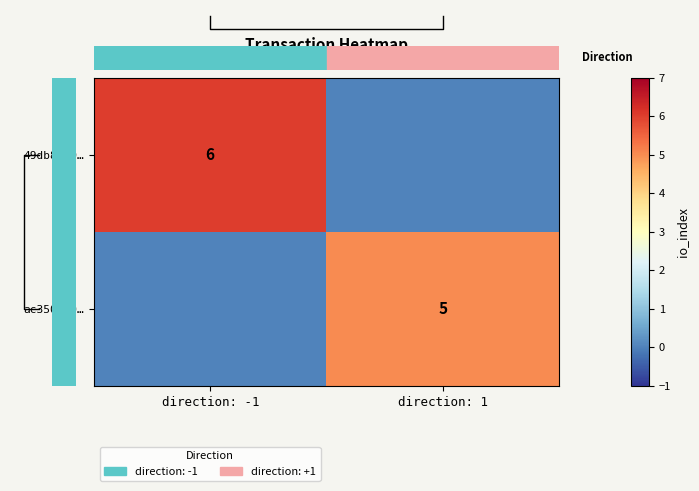

The value of ac350060… at direction: 1 is 5. True or false?

True